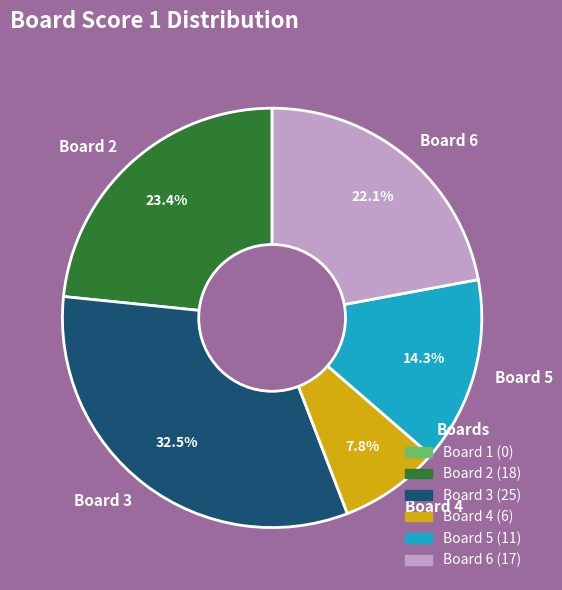

Is Board 5 the majority of the pie?

No